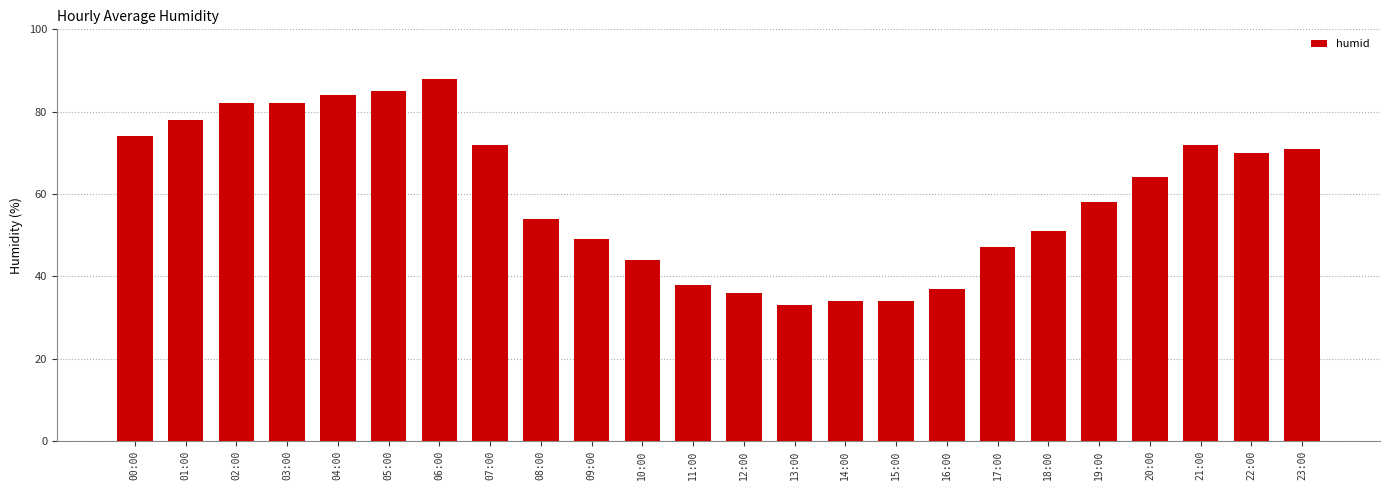

Reading left to right, what are all the values shown in this chart?

00:00=74	01:00=78	02:00=82	03:00=82	04:00=84	05:00=85	06:00=88	07:00=72	08:00=54	09:00=49	10:00=44	11:00=38	12:00=36	13:00=33	14:00=34	15:00=34	16:00=37	17:00=47	18:00=51	19:00=58	20:00=64	21:00=72	22:00=70	23:00=71